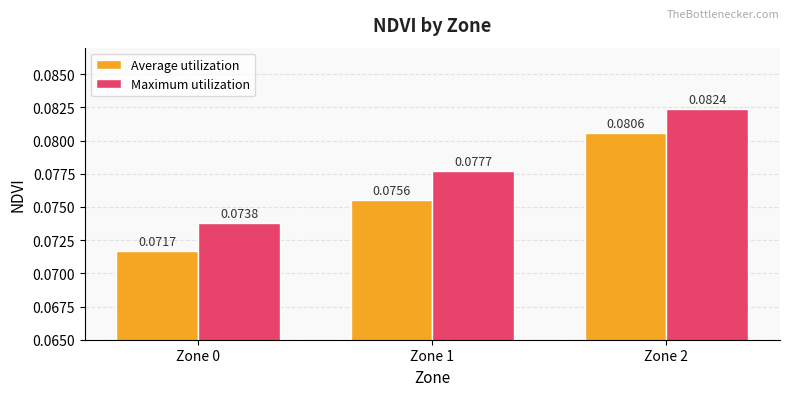

Which series has the largest total across all categories?

Maximum utilization